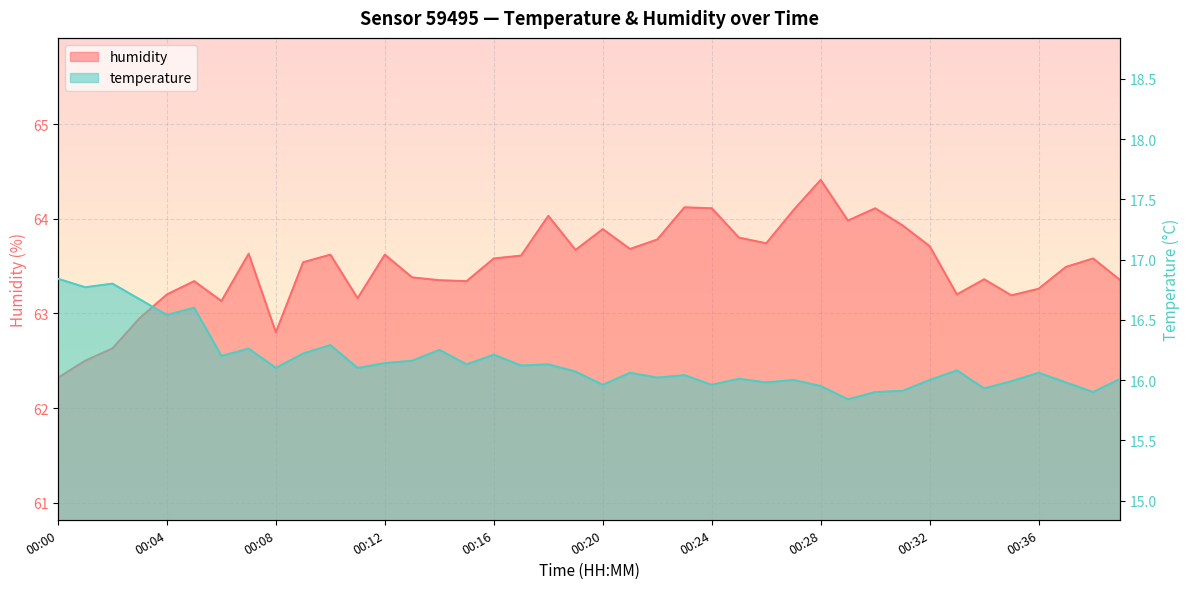

Between 00:06 and 00:17, which is larger?

00:17